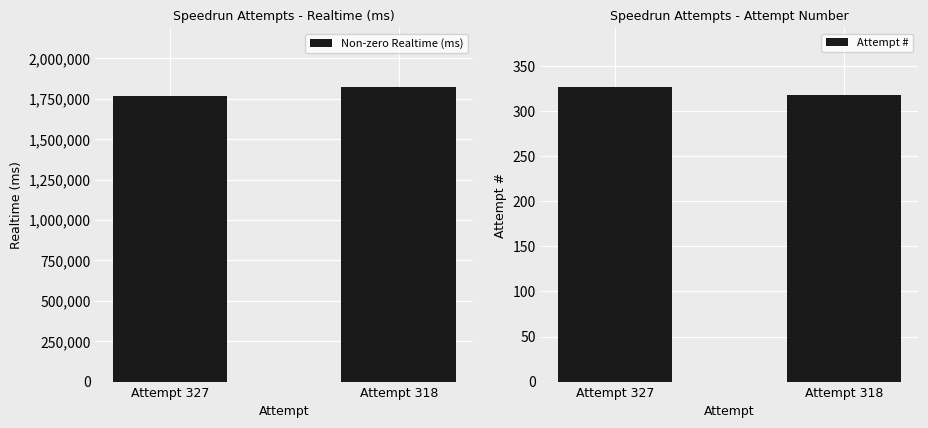

What value does the Non-zero Realtime (ms) series have at Attempt 318, to the nearest 100?

1822700